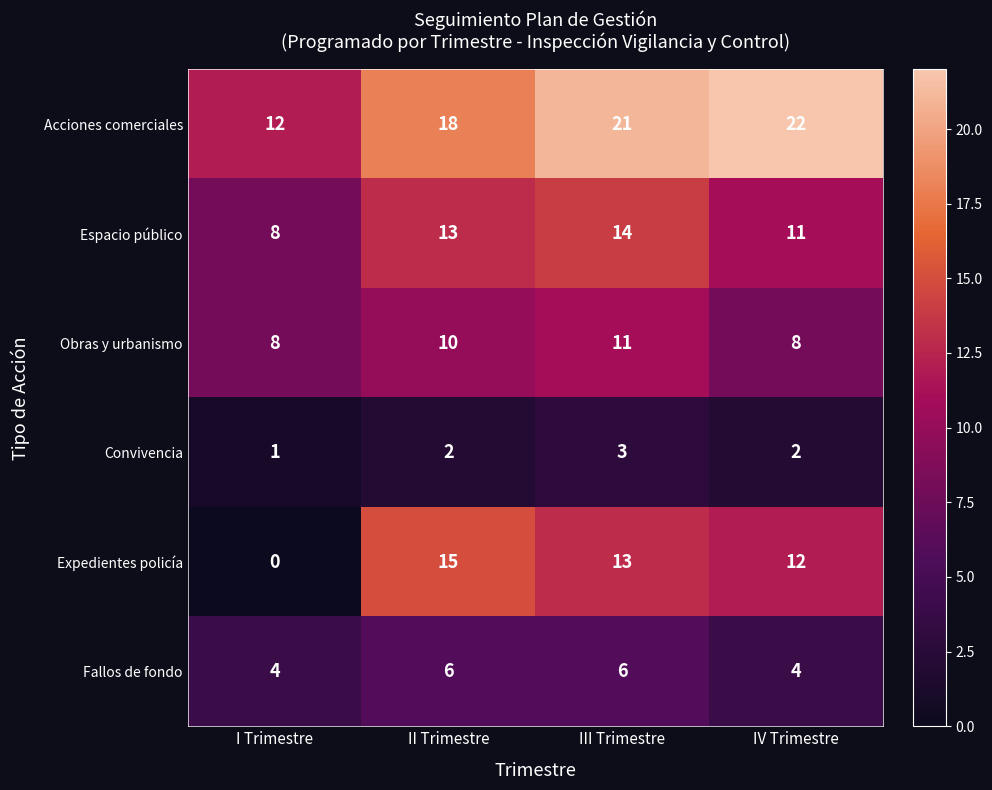

What is the sum of all Expedientes policía values?

40